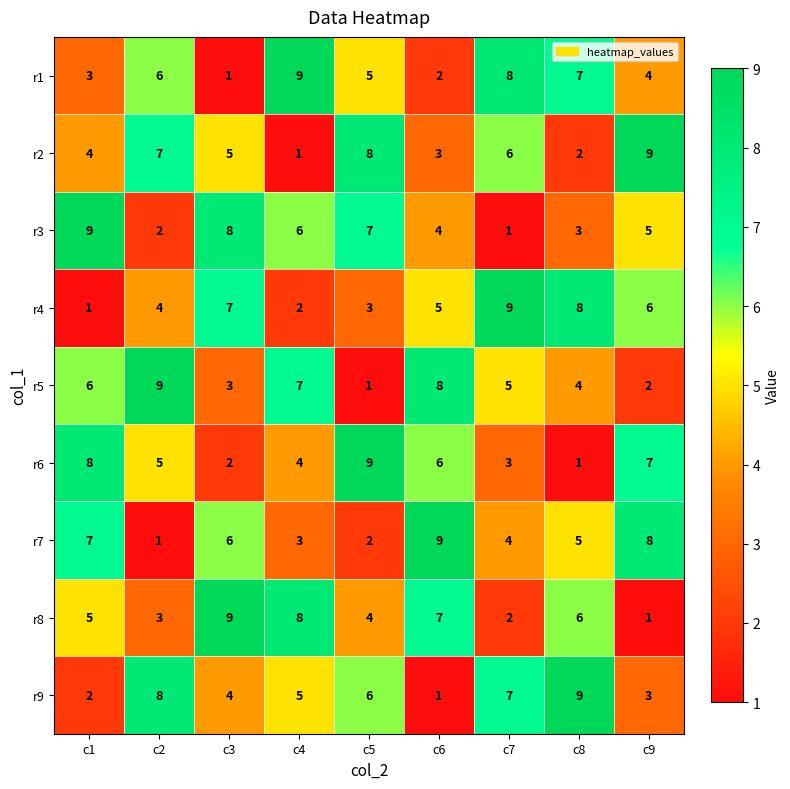

At c4, list the series in order from largest to smallest.

r1, r8, r5, r3, r9, r6, r7, r4, r2